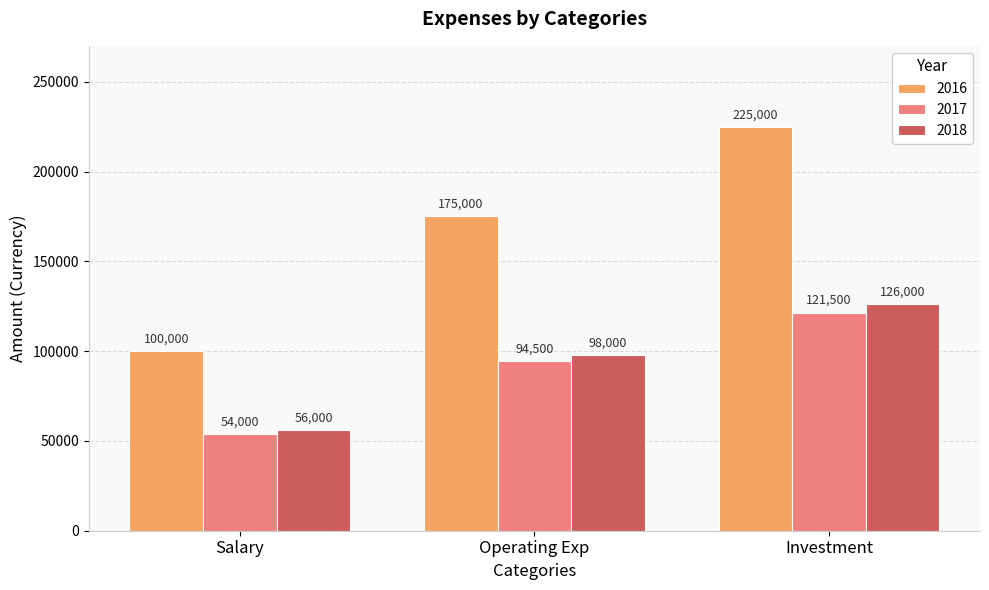

Reading left to right, what are all the values shown in this chart?

2016: Salary=100000	Operating Exp=175000	Investment=225000
2017: Salary=54000	Operating Exp=94500	Investment=121500
2018: Salary=56000	Operating Exp=98000	Investment=126000